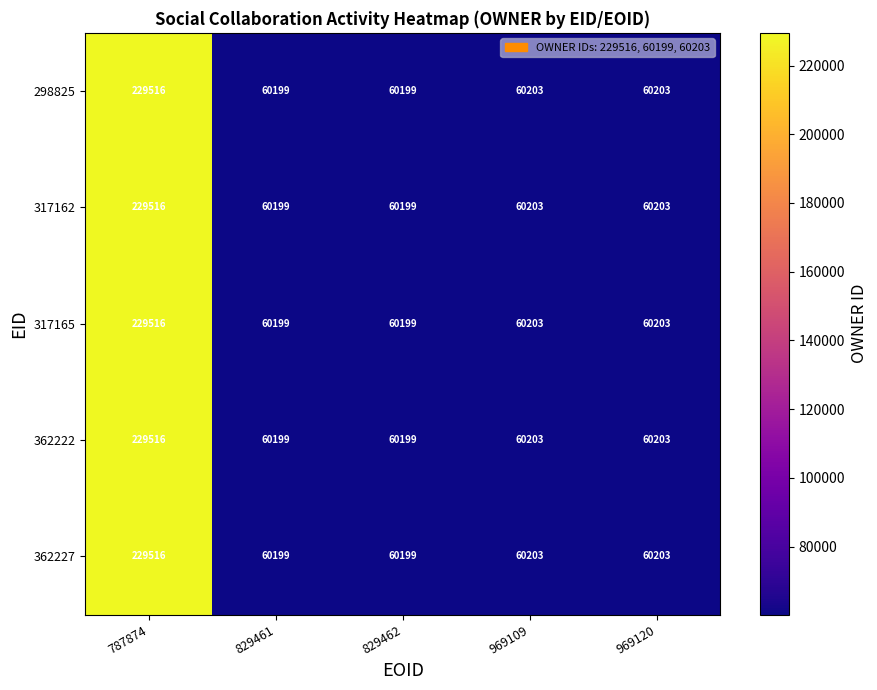

Reading left to right, list all the values displayed in this chart.

298825: 787874=229516	829461=60199	829462=60199	969109=60203	969120=60203
317162: 787874=229516	829461=60199	829462=60199	969109=60203	969120=60203
317165: 787874=229516	829461=60199	829462=60199	969109=60203	969120=60203
362222: 787874=229516	829461=60199	829462=60199	969109=60203	969120=60203
362227: 787874=229516	829461=60199	829462=60199	969109=60203	969120=60203